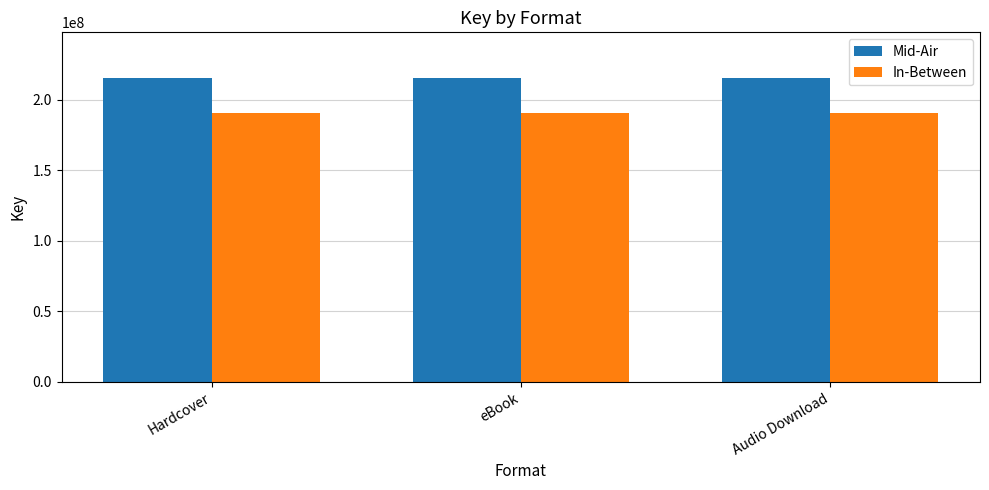

Are the bars horizontal?

No